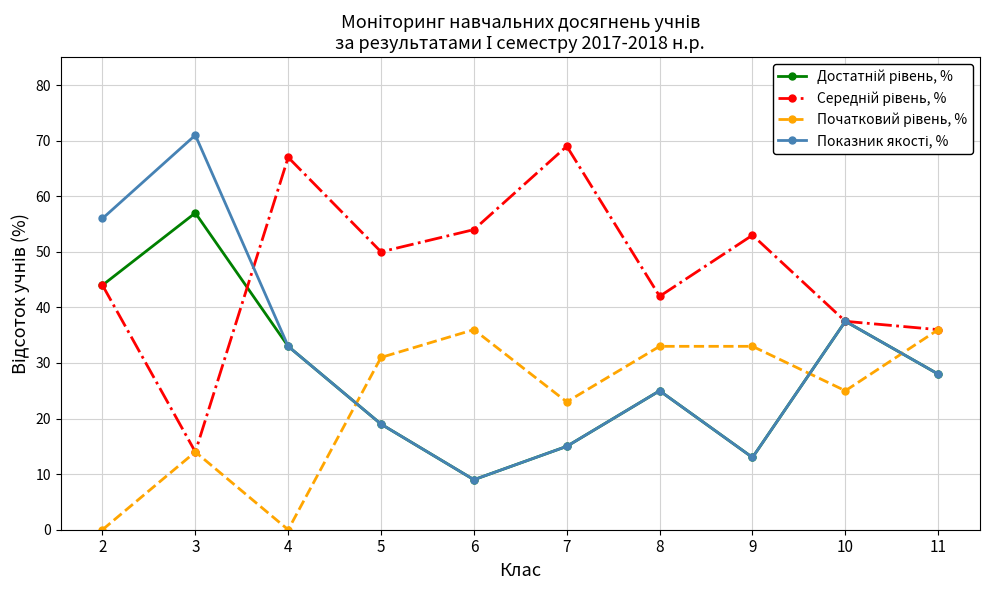

What is the total value across all series at 4?

133.0